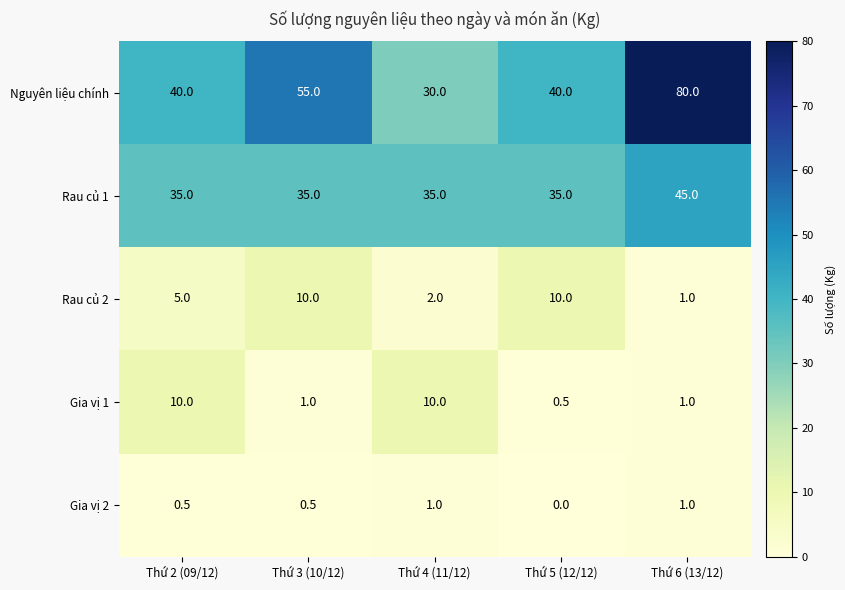

What is the difference between the highest and lowest values at Thứ 3 (10/12)?

54.5